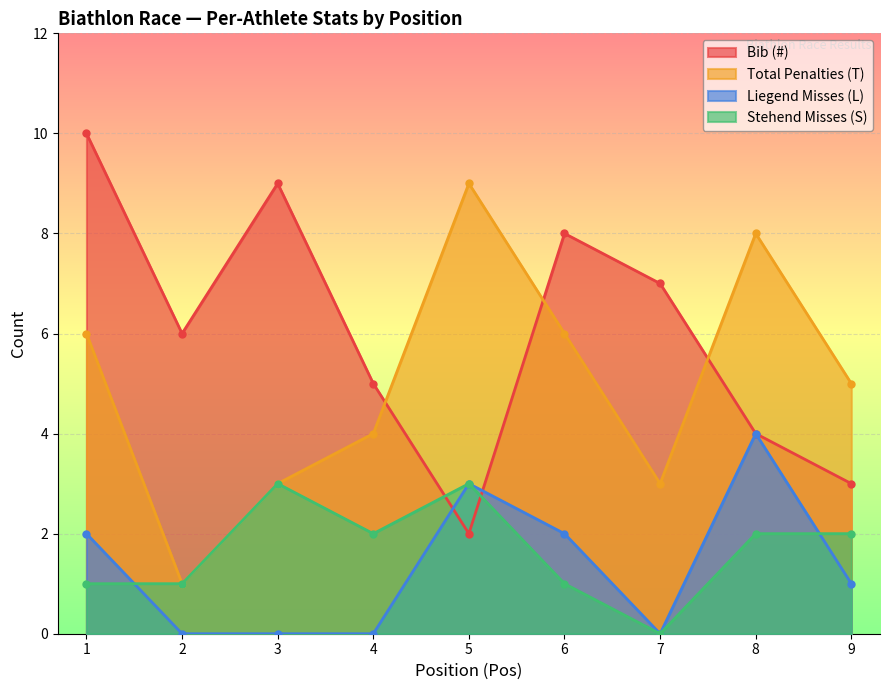

Reading left to right, list all the values displayed in this chart.

Bib (#): 10	6	9	5	2	8	7	4	3
Total Penalties (T): 6	1	3	4	9	6	3	8	5
Liegend Misses (L): 2	0	0	0	3	2	0	4	1
Stehend Misses (S): 1	1	3	2	3	1	0	2	2